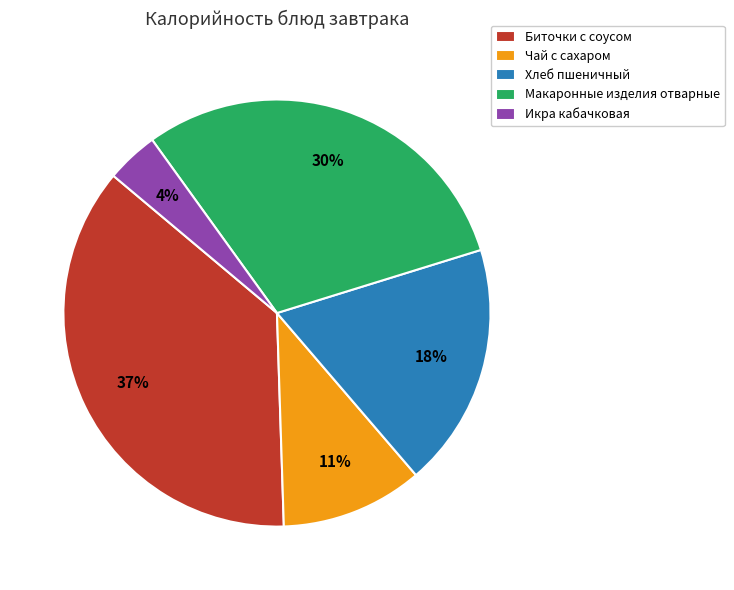

Which slice is the smallest?

Икра кабачковая